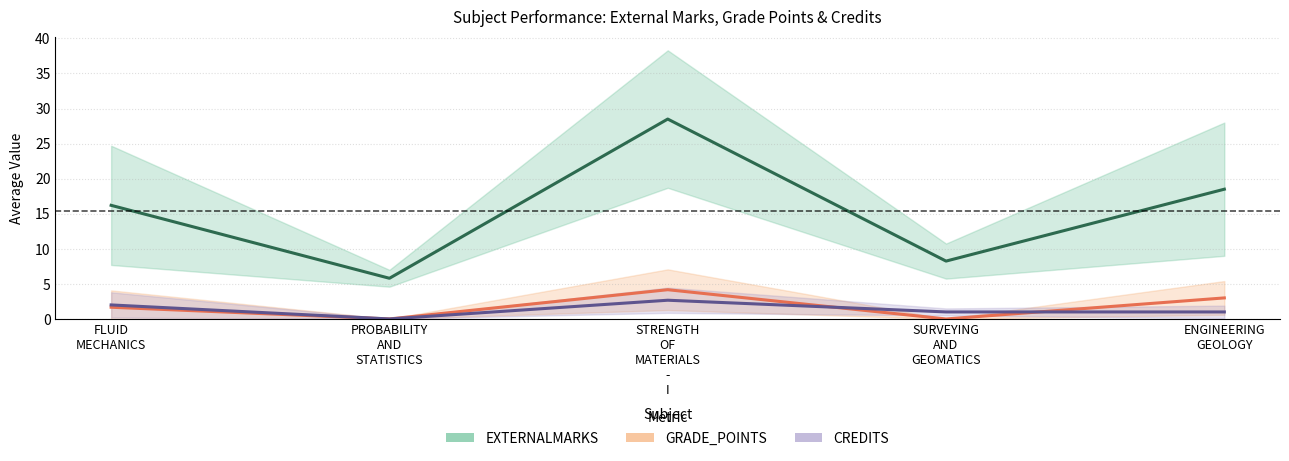

Is the value of GRADE_POINTS at SURVEYING
AND
GEOMATICS greater than the value of CREDITS at ENGINEERING
GEOLOGY?

No